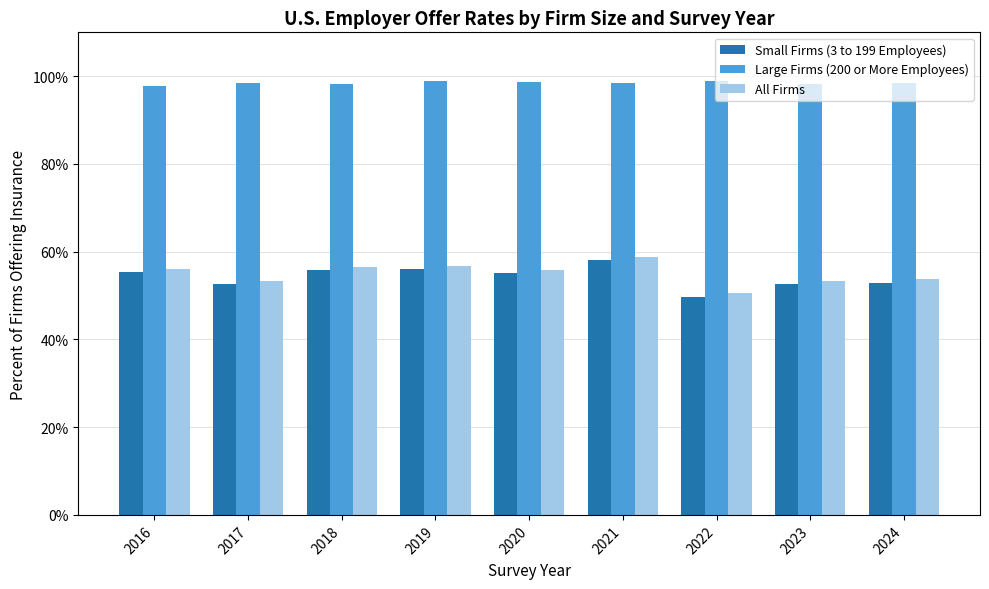

Reading left to right, extract all data points from this chart.

Small Firms (3 to 199 Employees): 0.6	0.5	0.6	0.6	0.6	0.6	0.5	0.5	0.5
Large Firms (200 or More Employees): 1.0	1.0	1.0	1.0	1.0	1.0	1.0	1.0	1.0
All Firms: 0.6	0.5	0.6	0.6	0.6	0.6	0.5	0.5	0.5